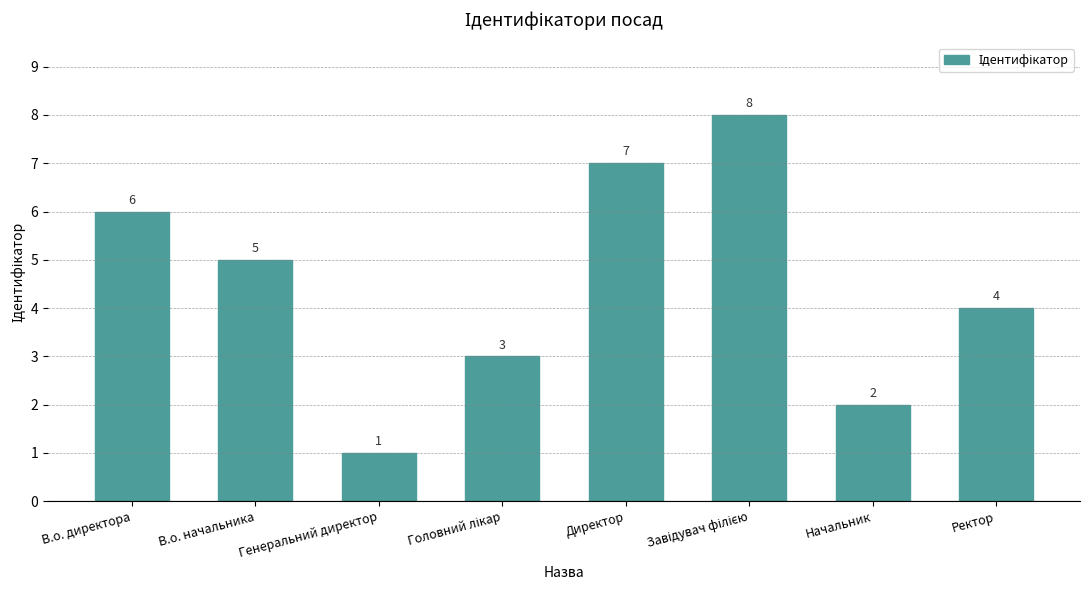

Count the values in the range 3 to 7.

5